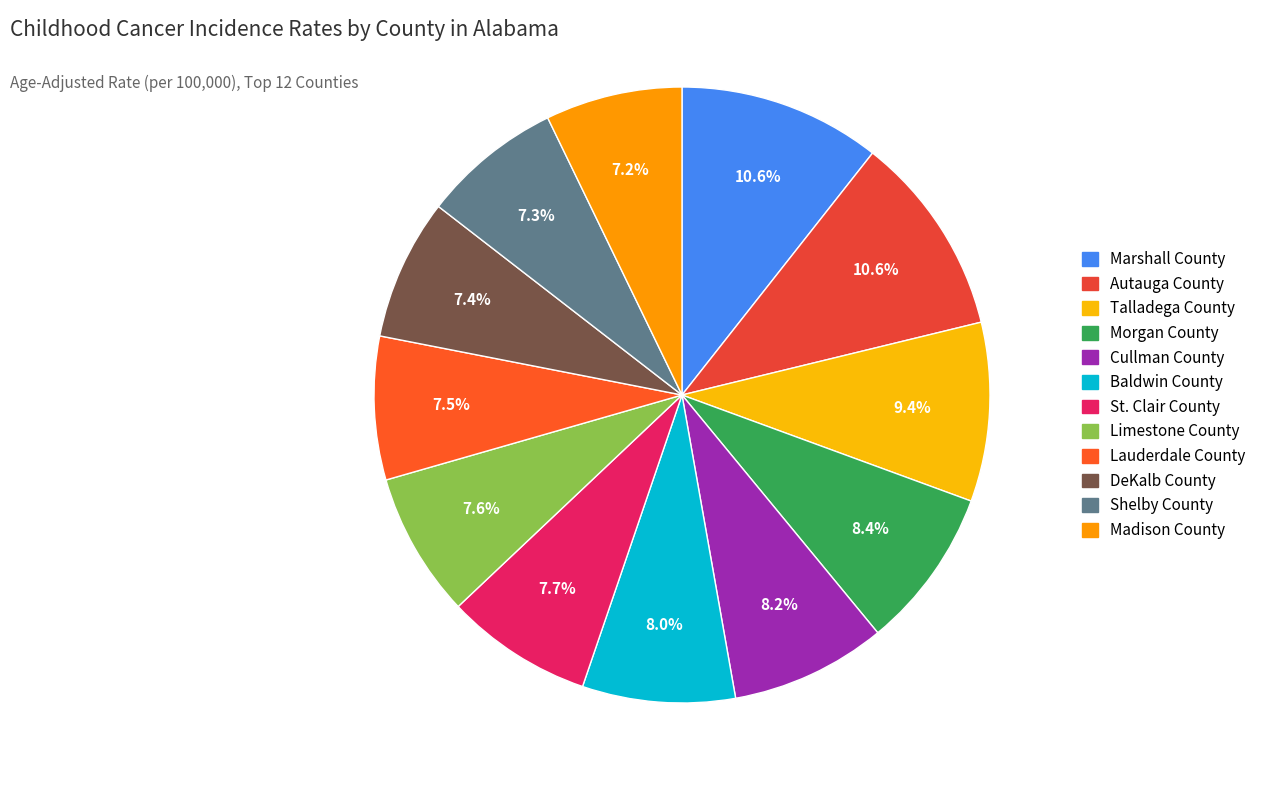

What percentage is the Marshall County slice, to the nearest percent?

11%